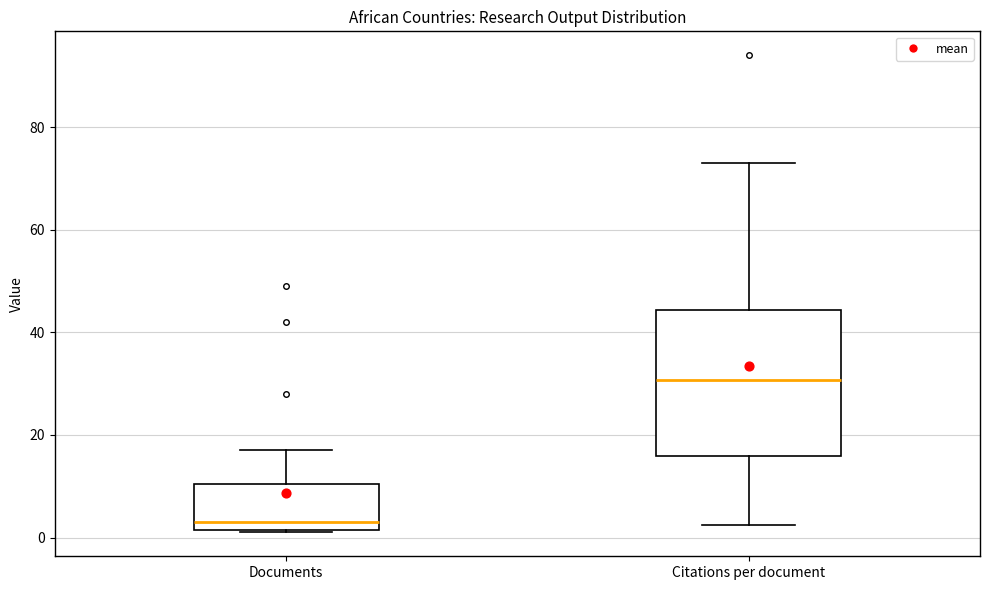

Reading left to right, transcribe this box plot: for each box, give where its median line is, the range the box spans, and where its two whiskers end, as read against the y-axis. The values are not printed on the chart, so give them approximately, as read against the axis.

Documents: median 4, box 2 to 10, whiskers 2 to 18
Citations per document: median 30, box 16 to 44, whiskers 2 to 74